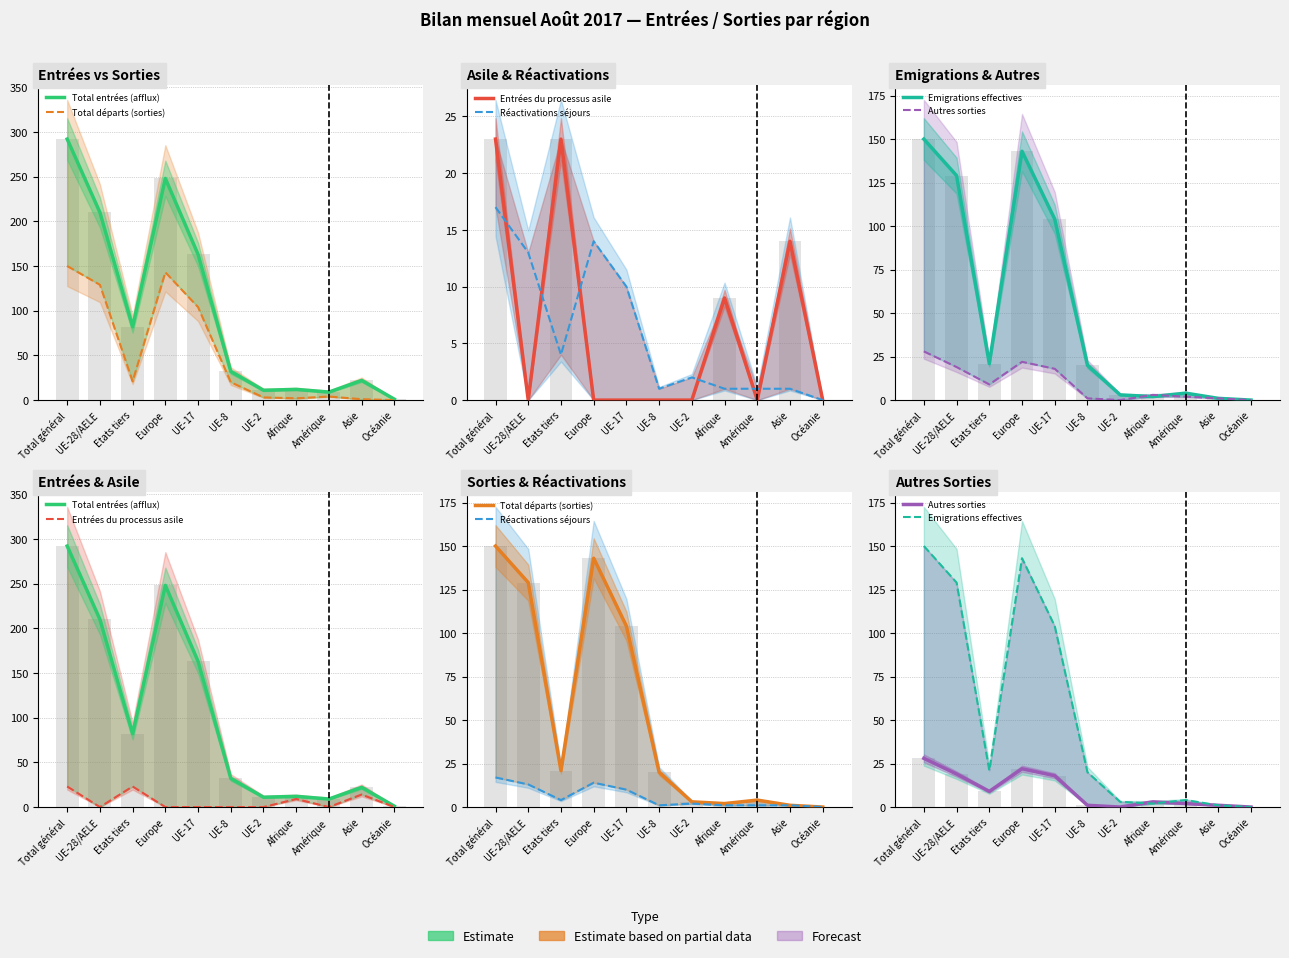

How many data points in Total entrées (afflux) are less than 32?

5